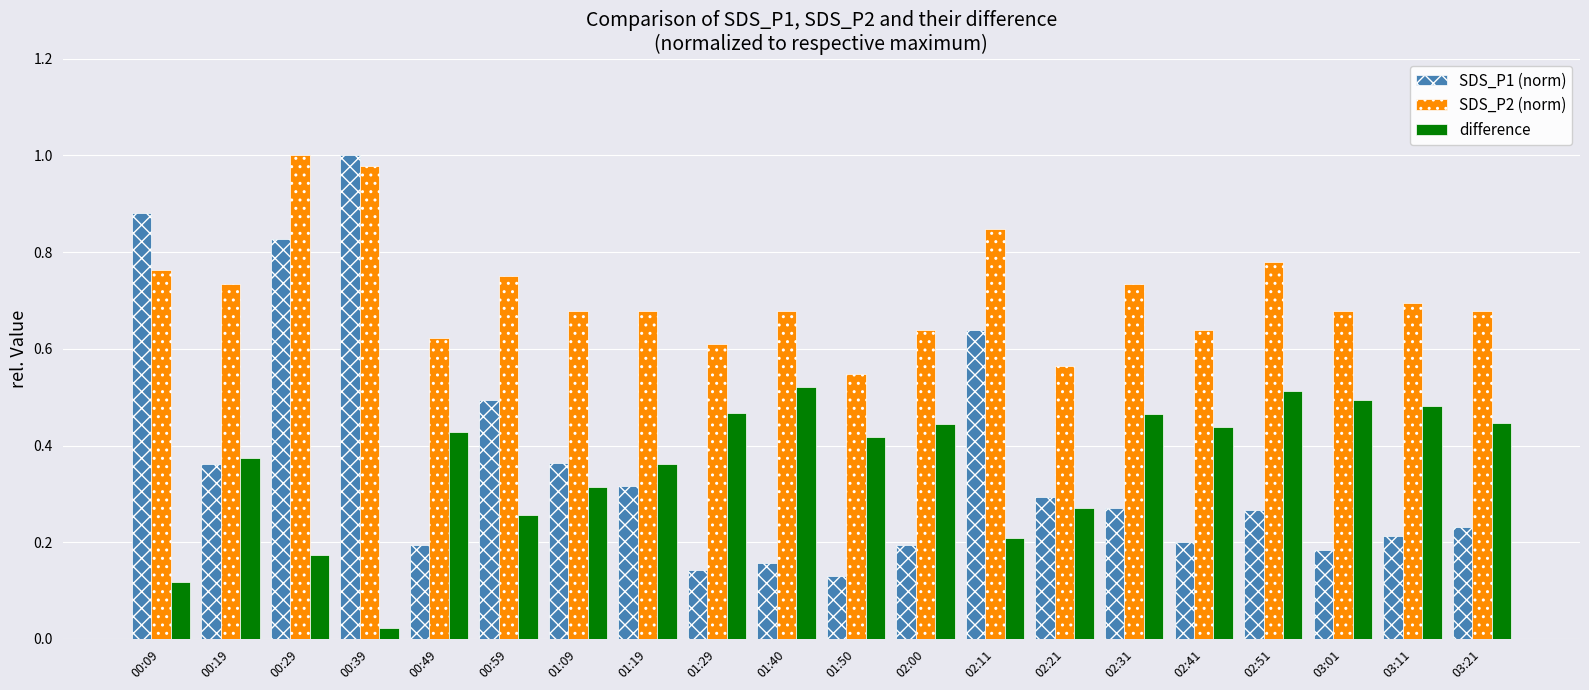

Count the number of data series in this chart.

3